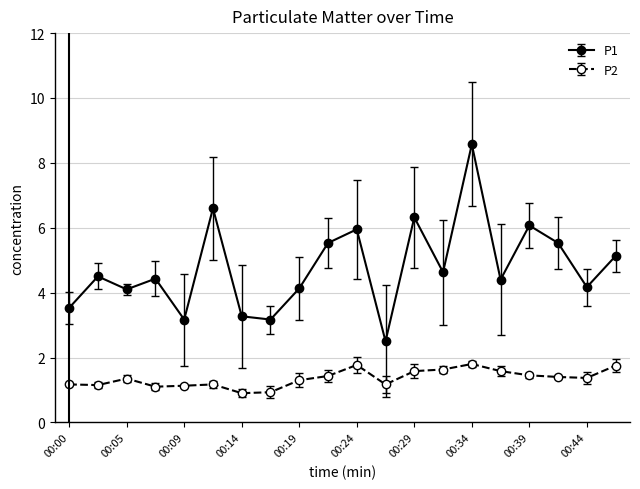

True or false: P1 has more than 2 points higher than both neighbors.

True